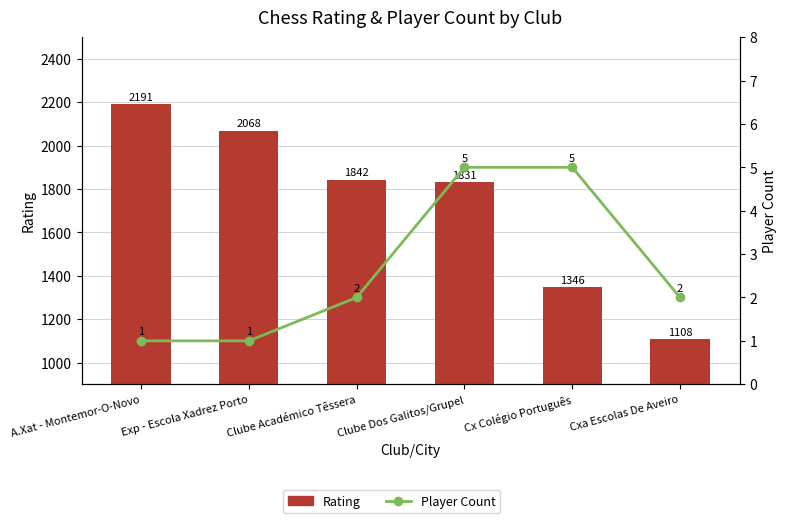

Which series has the largest total across all categories?

Rating